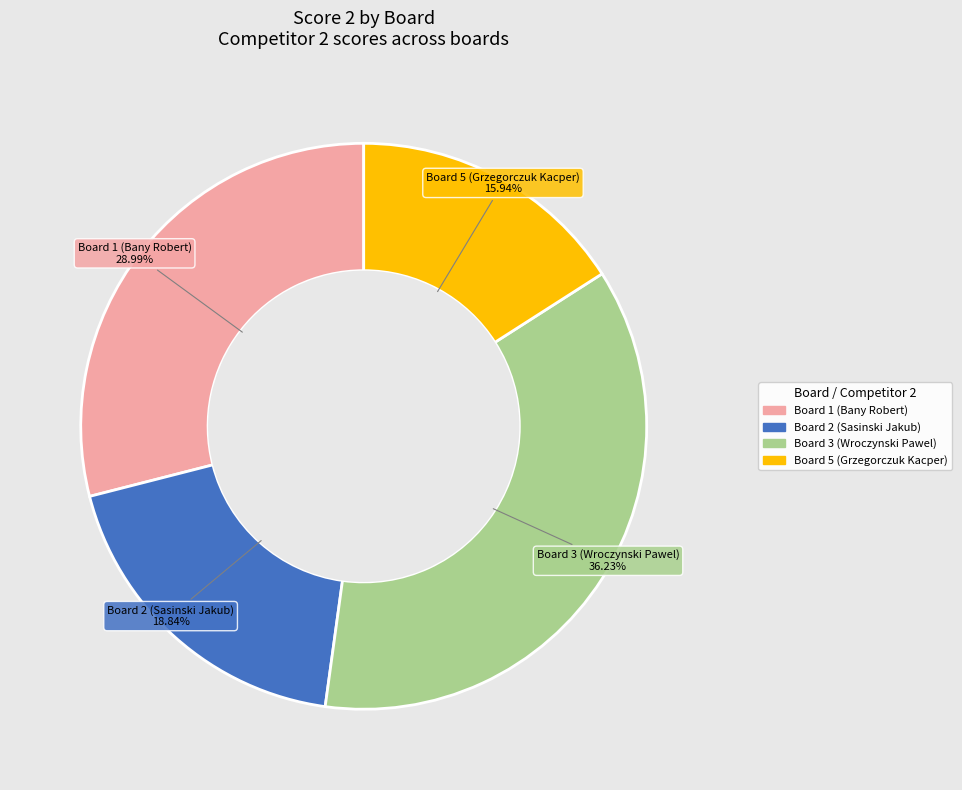

What is the ratio of the value at Board 2 (Sasinski Jakub) to the value at Board 3 (Wroczynski Pawel)?

0.5